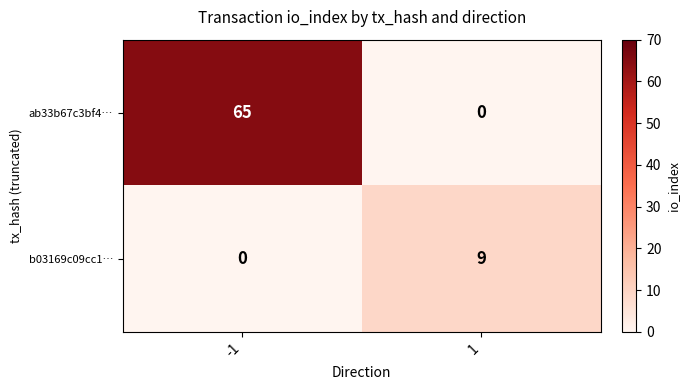

How many values in b03169c09cc1… are above zero?

1